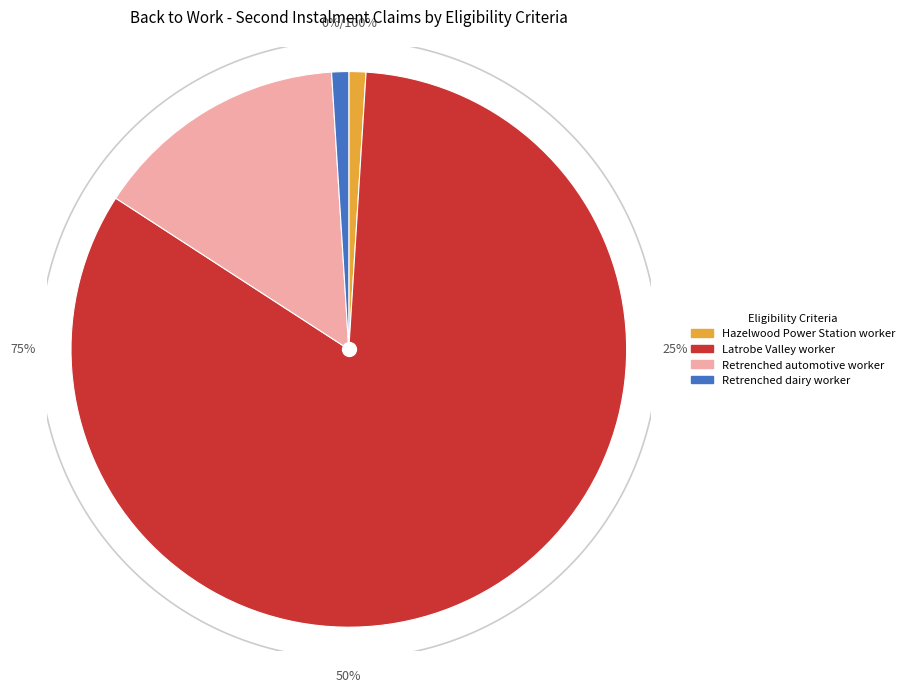

What is the change in value from Hazelwood Power Station worker to Latrobe Valley worker?

+83